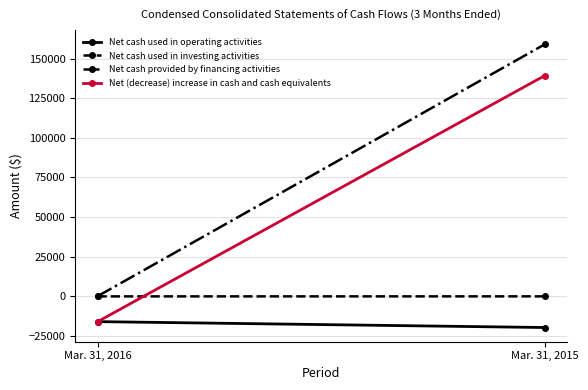

At which label is Net cash used in investing activities closest to -61?

Mar. 31, 2015